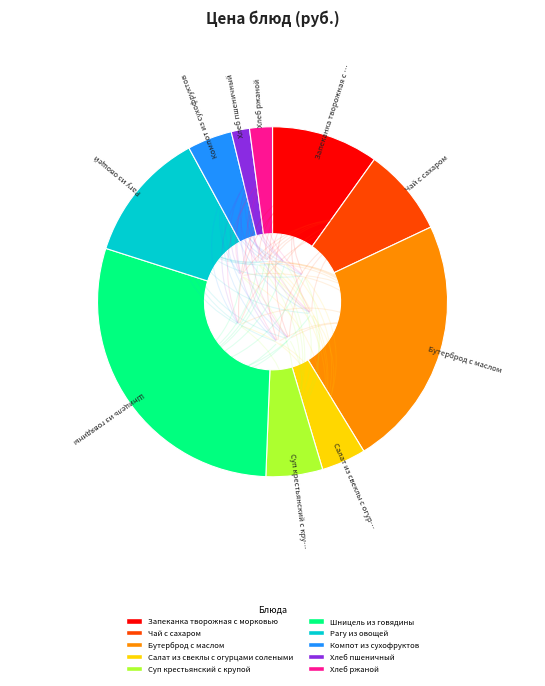

Is it true that Рагу из овощей is 12% of the pie?

True